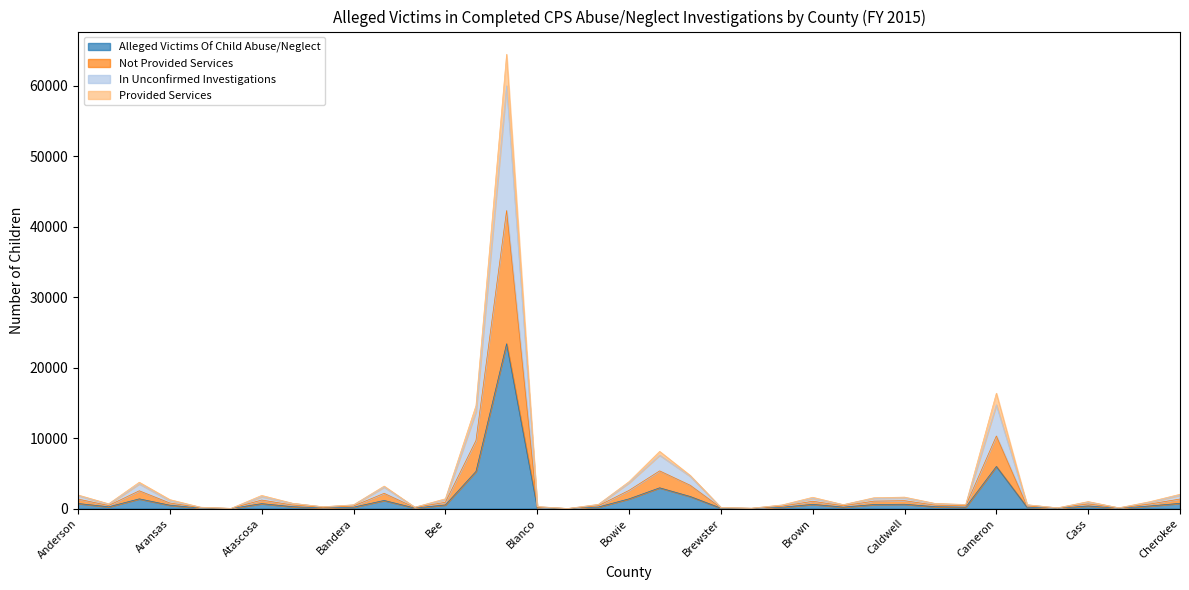

What is the difference between the Alleged Victims Of Child Abuse/Neglect values at Burleson and Bastrop?

949